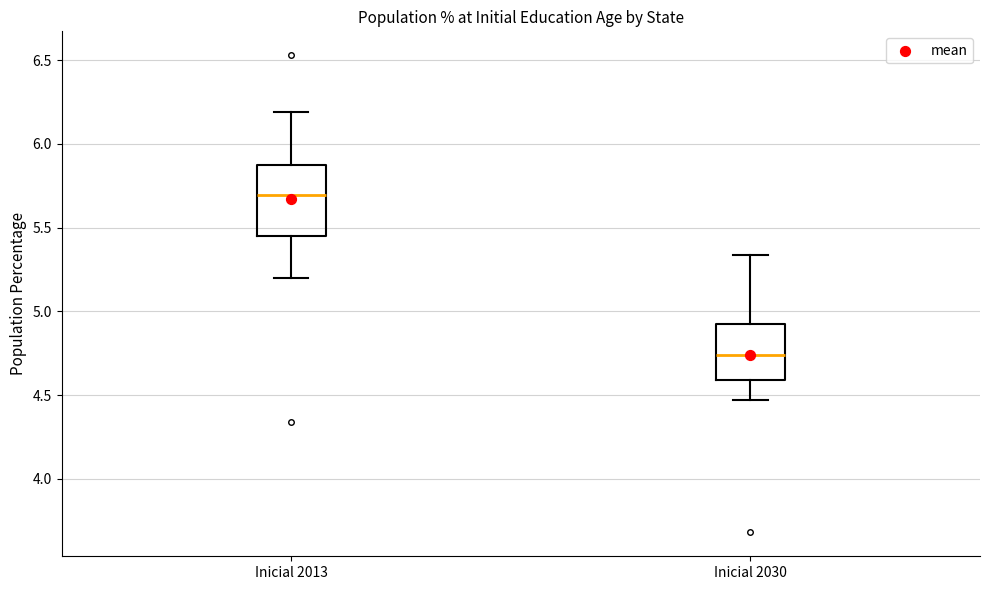

Reading left to right, read every box against the y-axis: the position of its median line, the range the box covers, and the ends of its whiskers. The values are not printed on the chart, so give them approximately, as read against the axis.

Inicial 2013: median 5.70, box 5.45 to 5.85, whiskers 5.20 to 6.20
Inicial 2030: median 4.75, box 4.60 to 4.90, whiskers 4.45 to 5.35